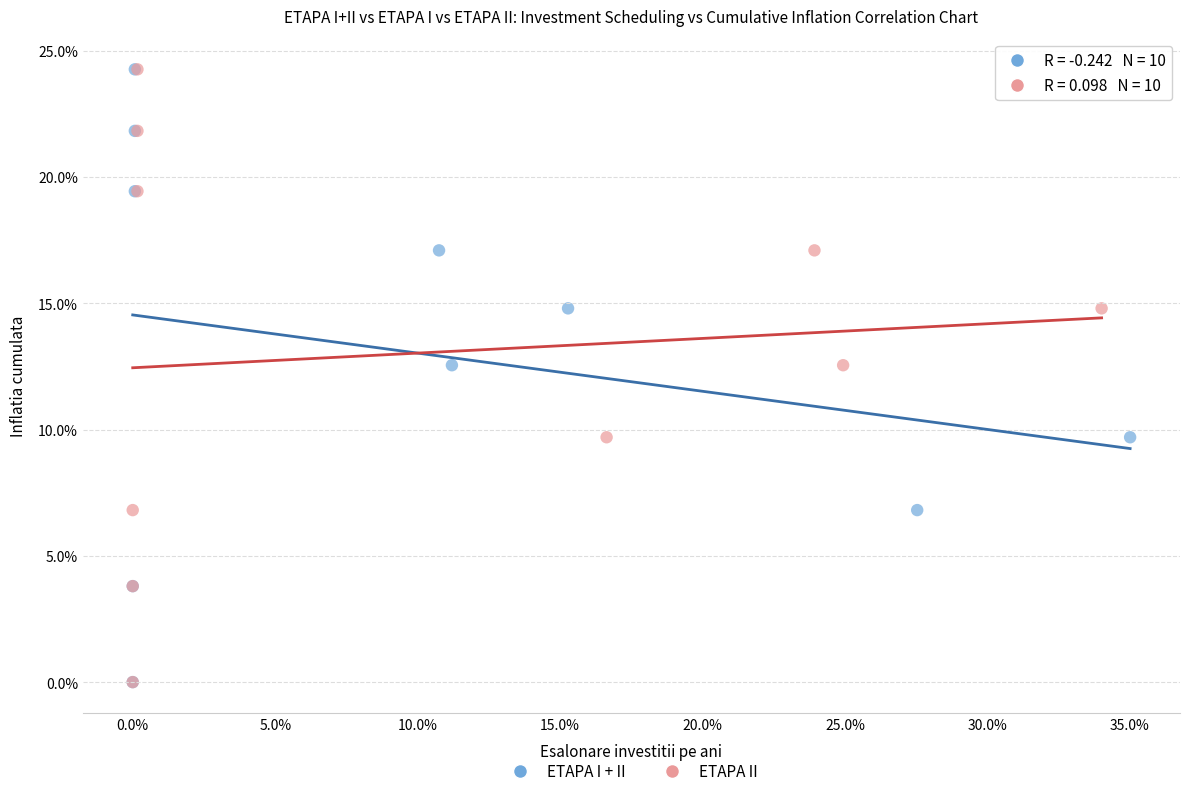

What are all the series names shown in the legend?

ETAPA I + II, ETAPA II